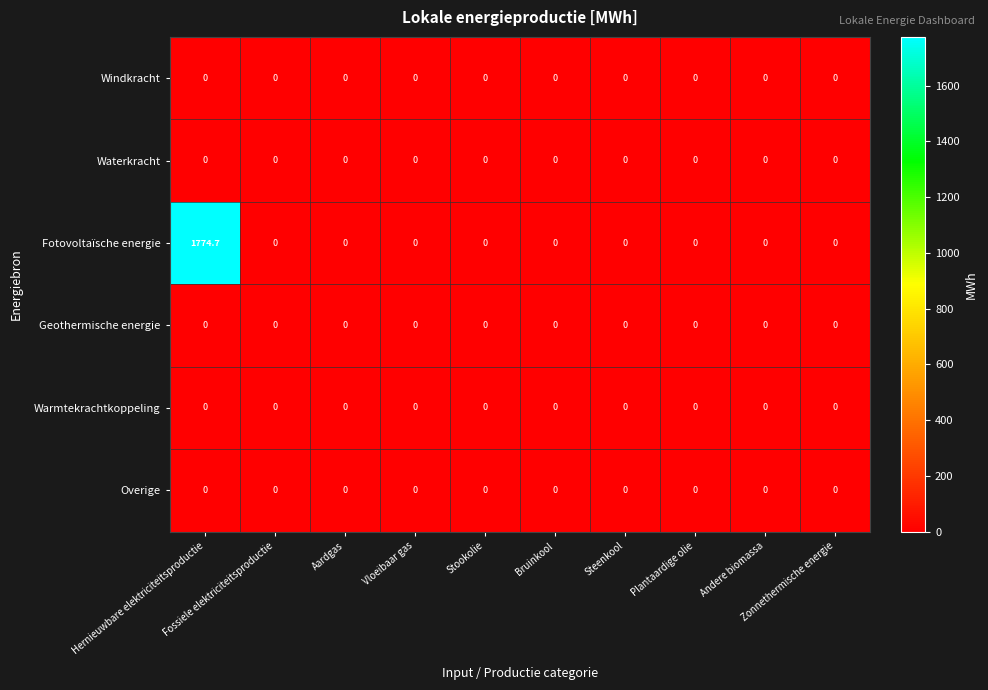

Which series has the largest total across all categories?

Fotovoltaïsche energie